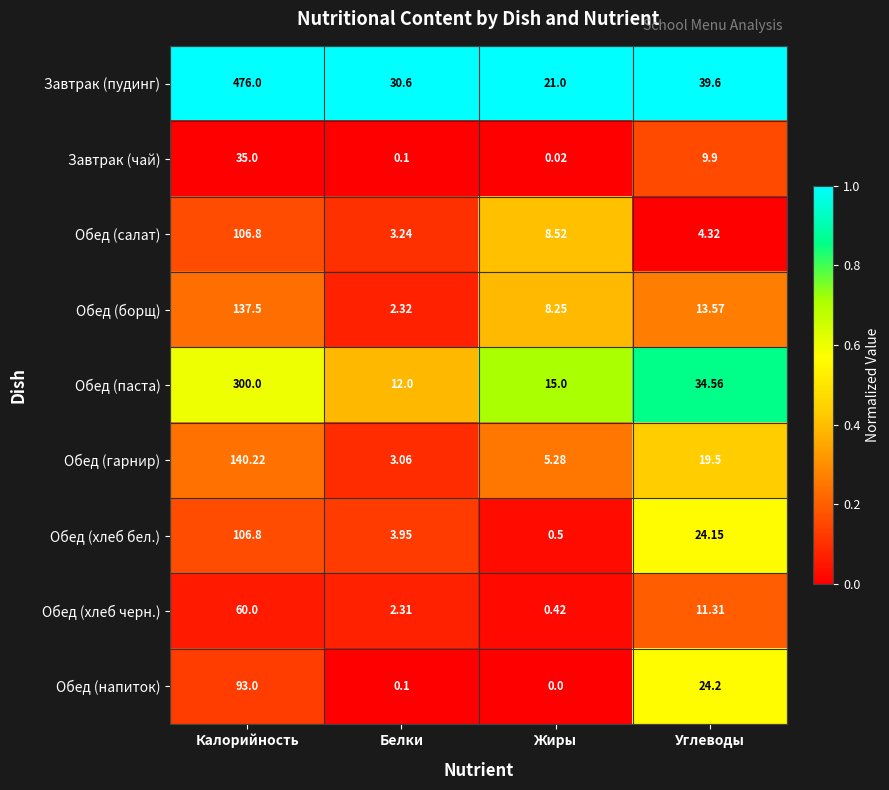

What is the difference between the highest and lowest values at Углеводы?

35.3